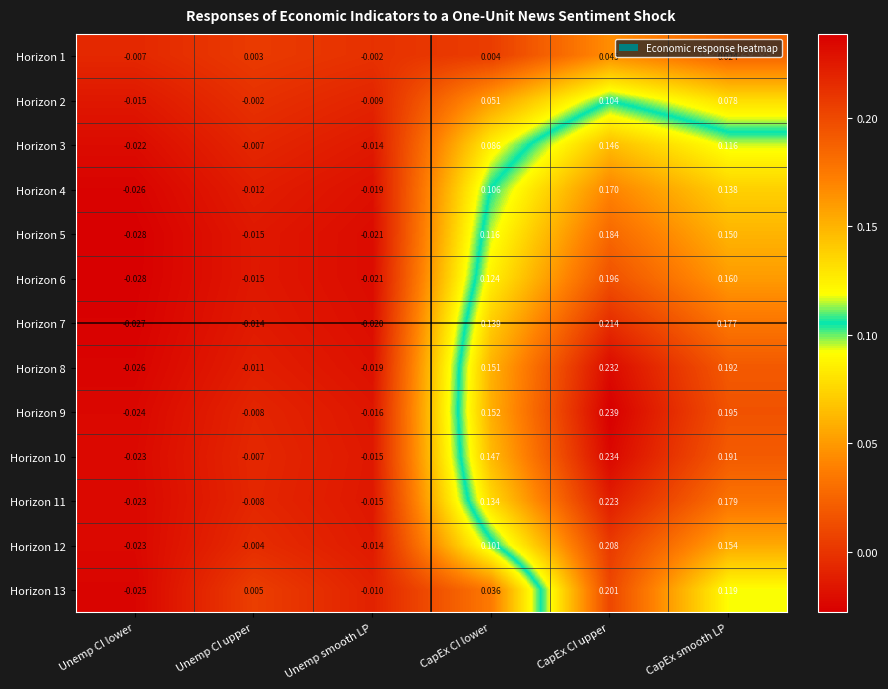

Rank the categories by Horizon 3 value from lowest to highest.

Unemp CI lower, Unemp smooth LP, Unemp CI upper, CapEx CI lower, CapEx smooth LP, CapEx CI upper